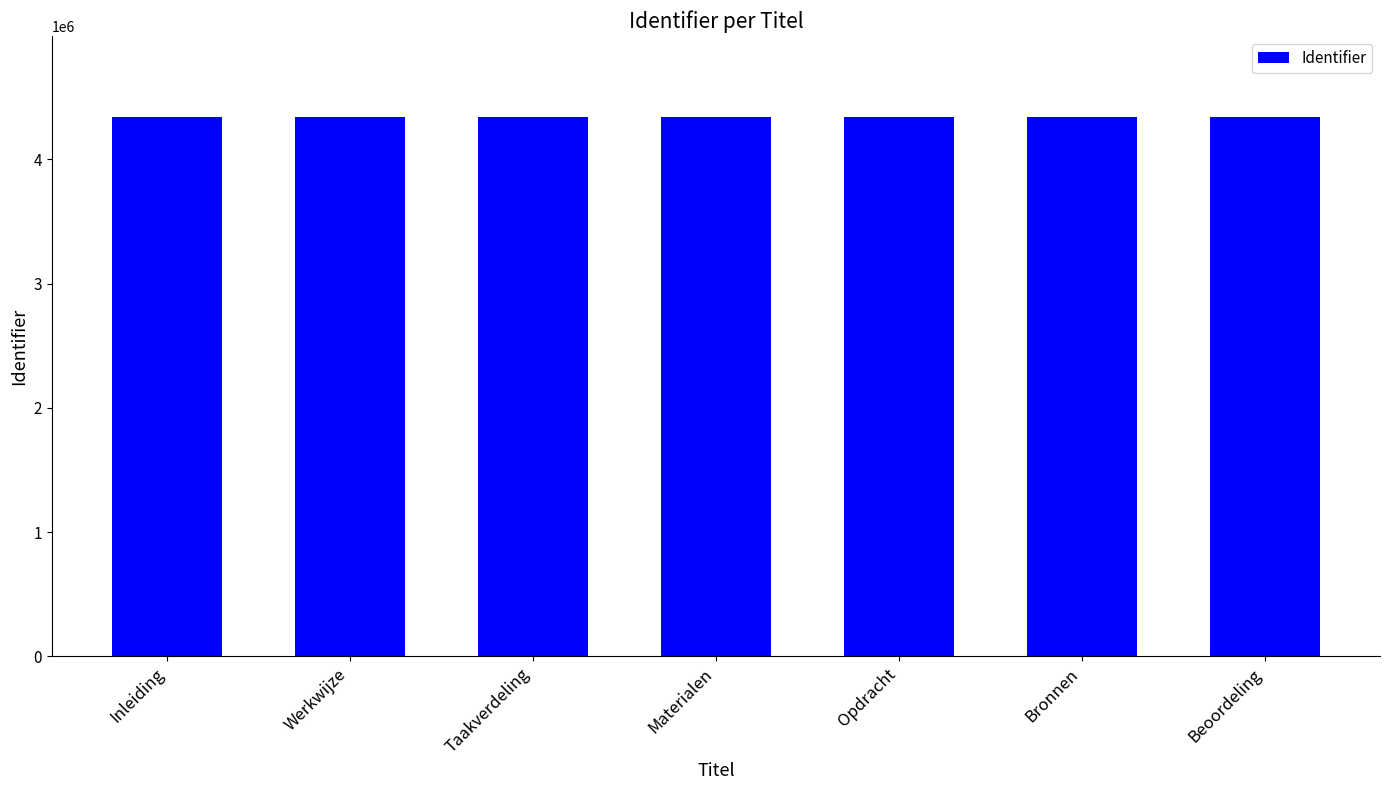

Approximately how many times larger is the value at Inleiding compared to Bronnen?

1.0